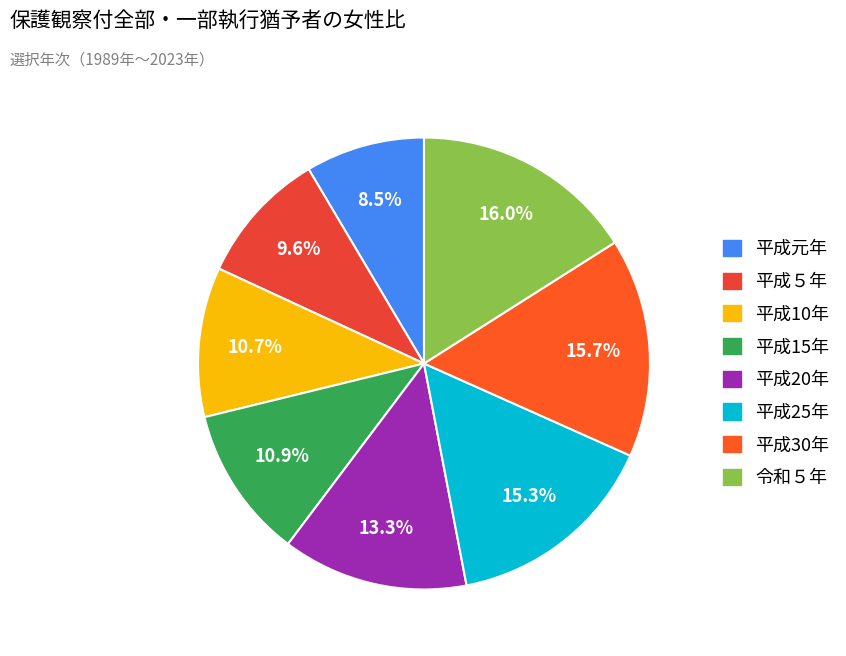

What is the smallest slice in the pie chart?

平成元年